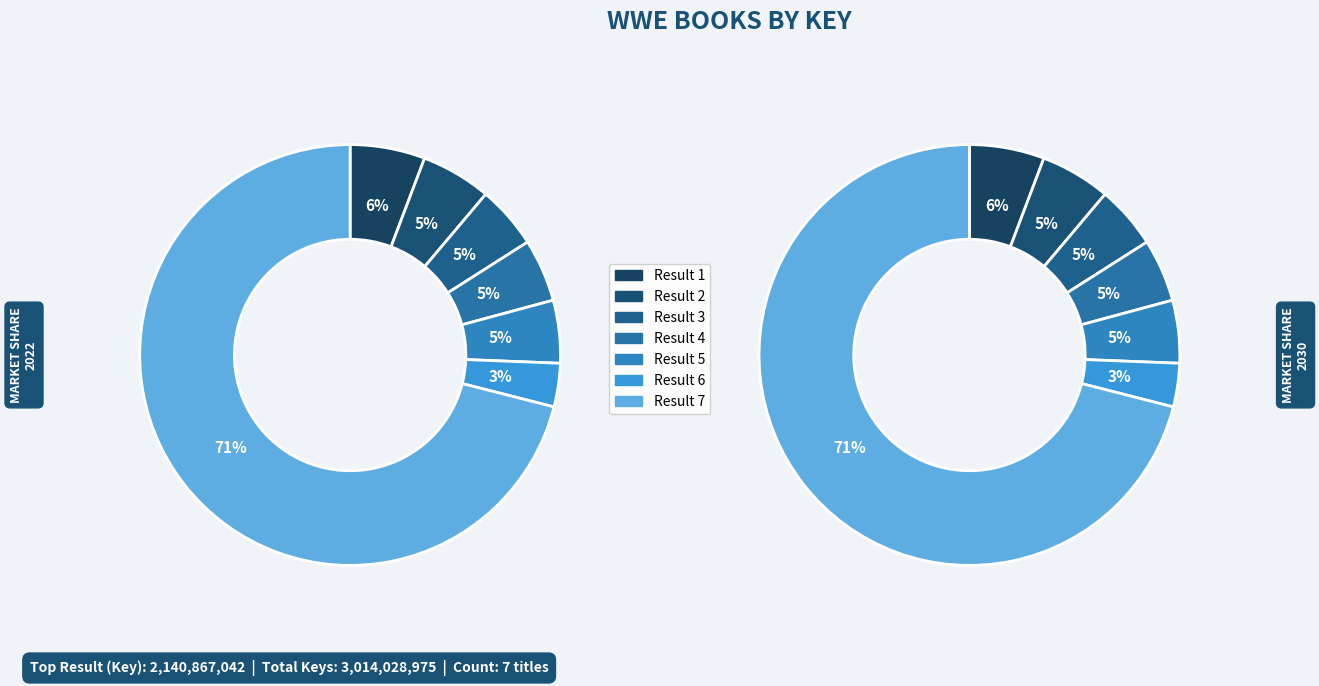

Is it true that 4 is 5% of the pie?

True